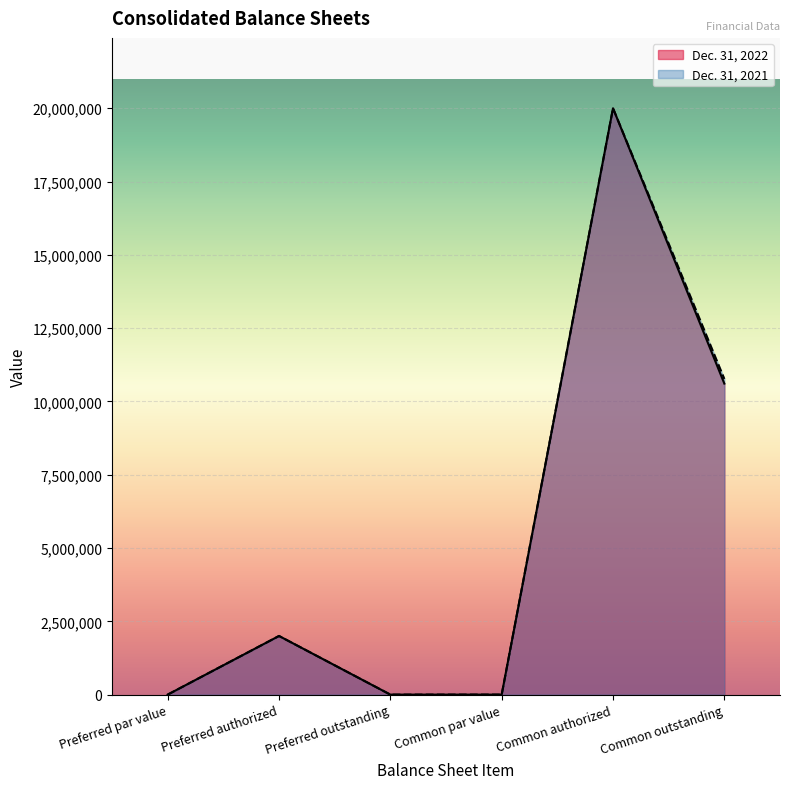

True or false: Dec. 31, 2022 and Dec. 31, 2021 intersect in this chart.

False